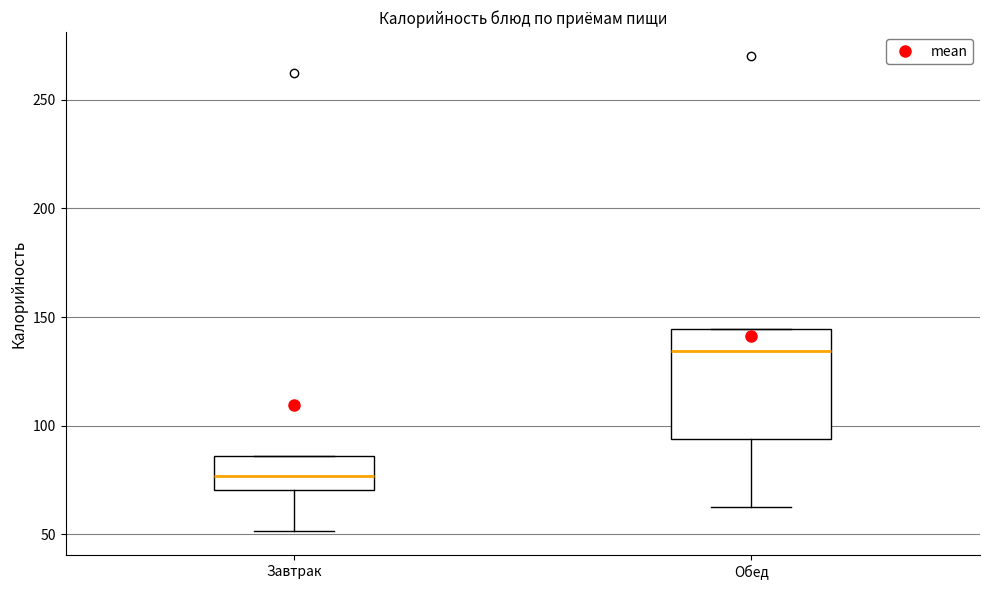

Where is the lower edge of the box for Завтрак on the y-axis? The values are not printed on the chart, so give them approximately, as read against the axis.

70